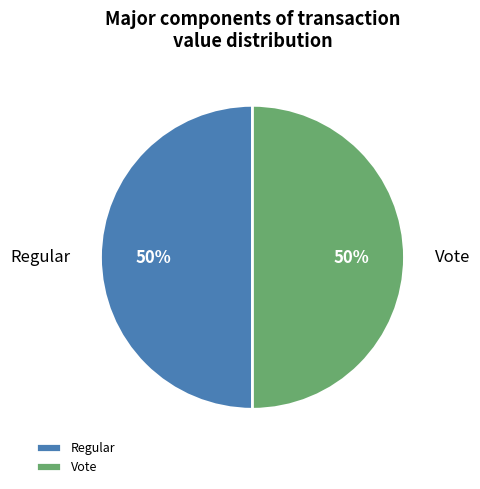

How many slices are in this pie chart?

2